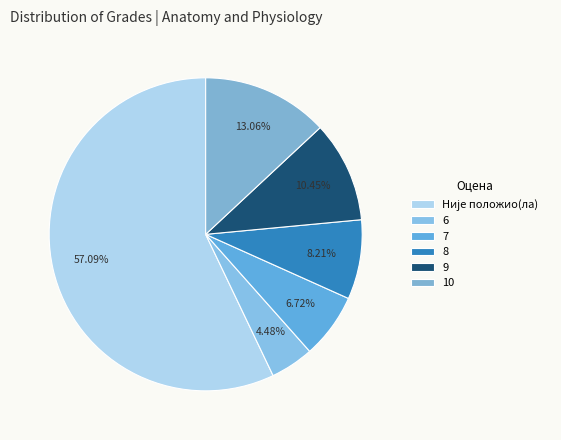

To the nearest percent, what is the difference between the 8 and 7 slice percentages?

1%